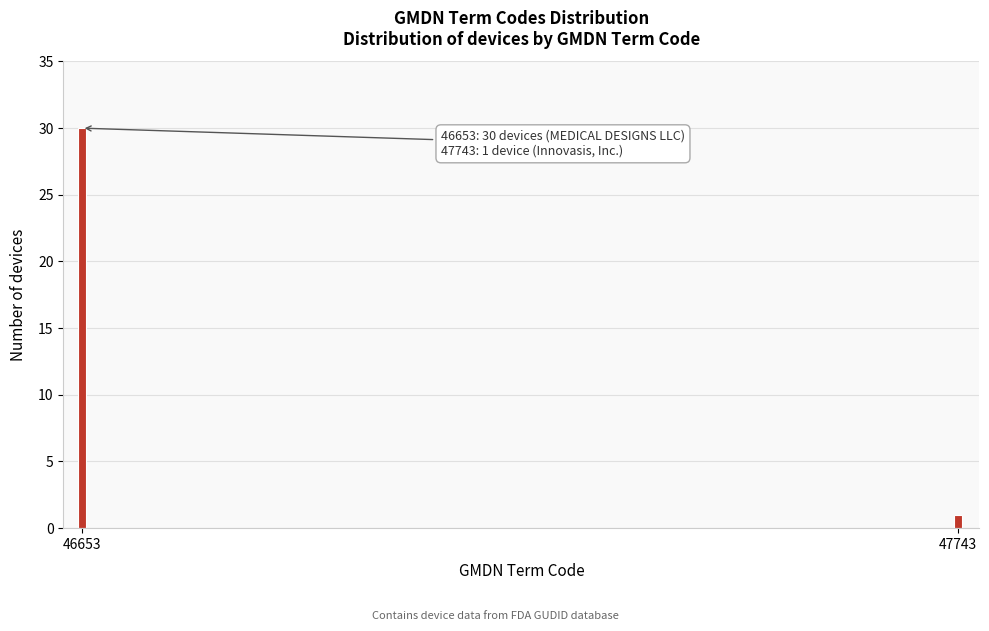

Reading right to left, extract all data points from this chart.

47743=1	46653=30